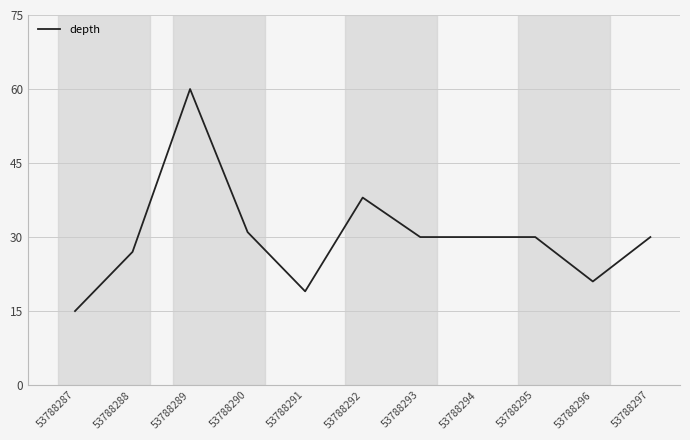

What is the maximum value shown in the chart?

60